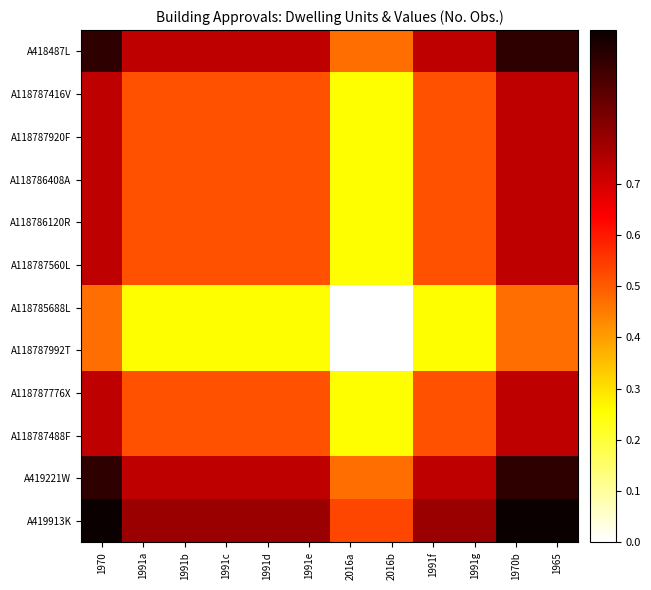

List the series in order of their peak value, highest first.

A419913K, A418487L, A419221W, A118787416V, A118787920F, A118786408A, A118786120R, A118787560L, A118787776X, A118787488F, A118785688L, A118787992T